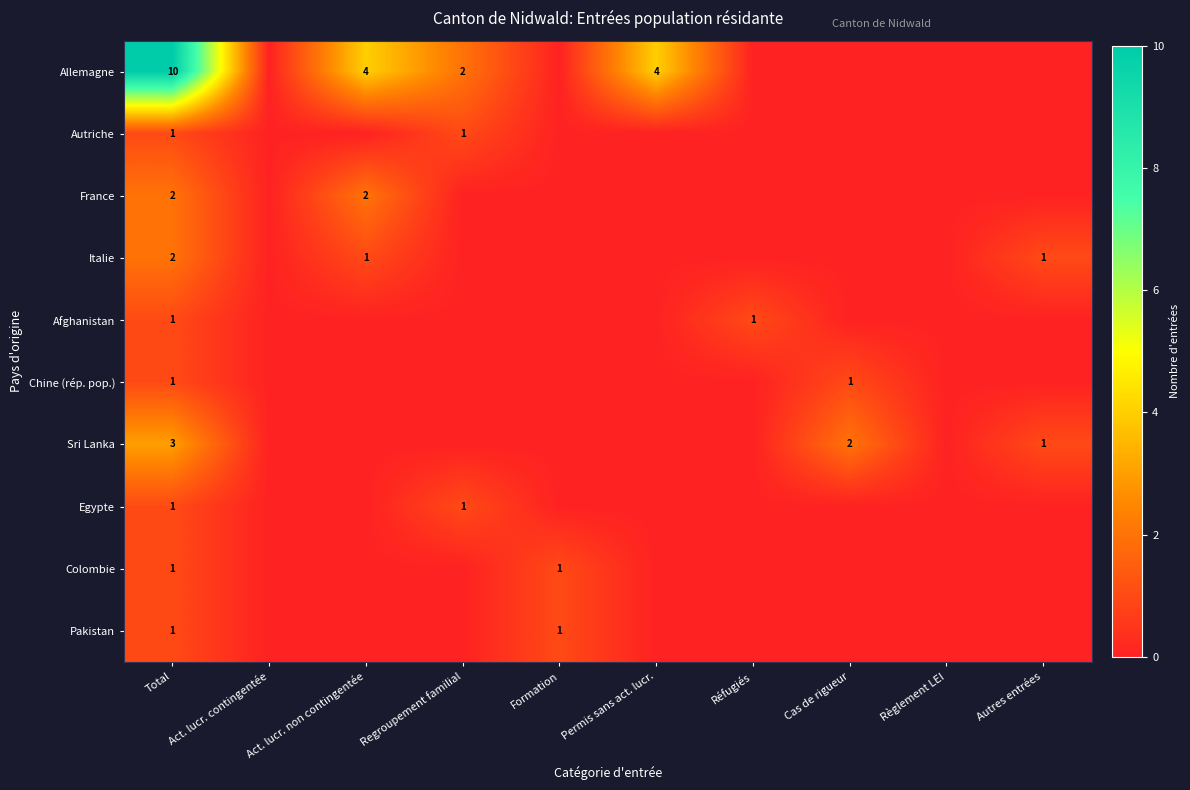

Is it true that France equals 3 at Act. lucr. non contingentée?

False